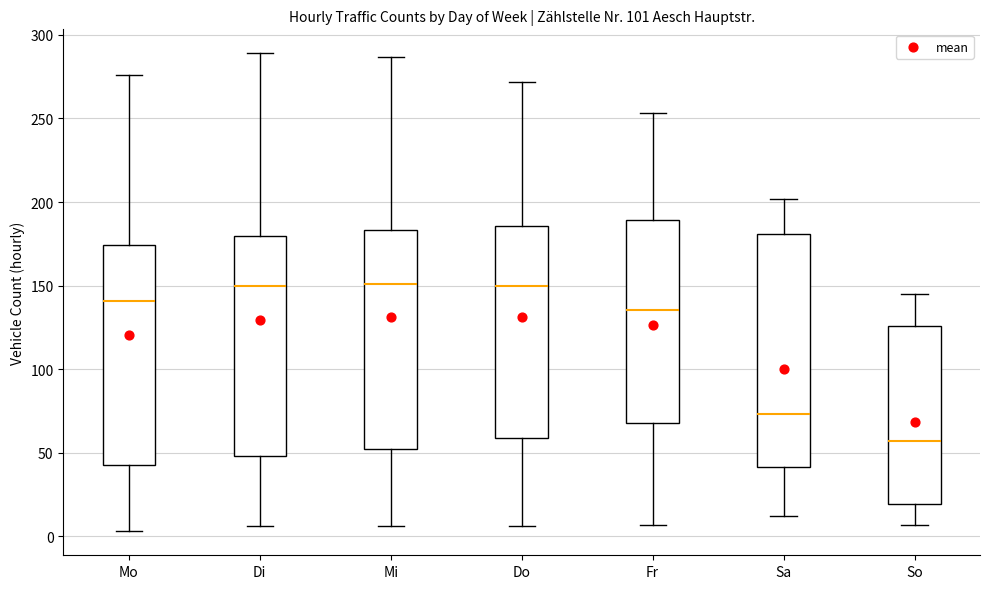

Which box has the lowest median line?

So